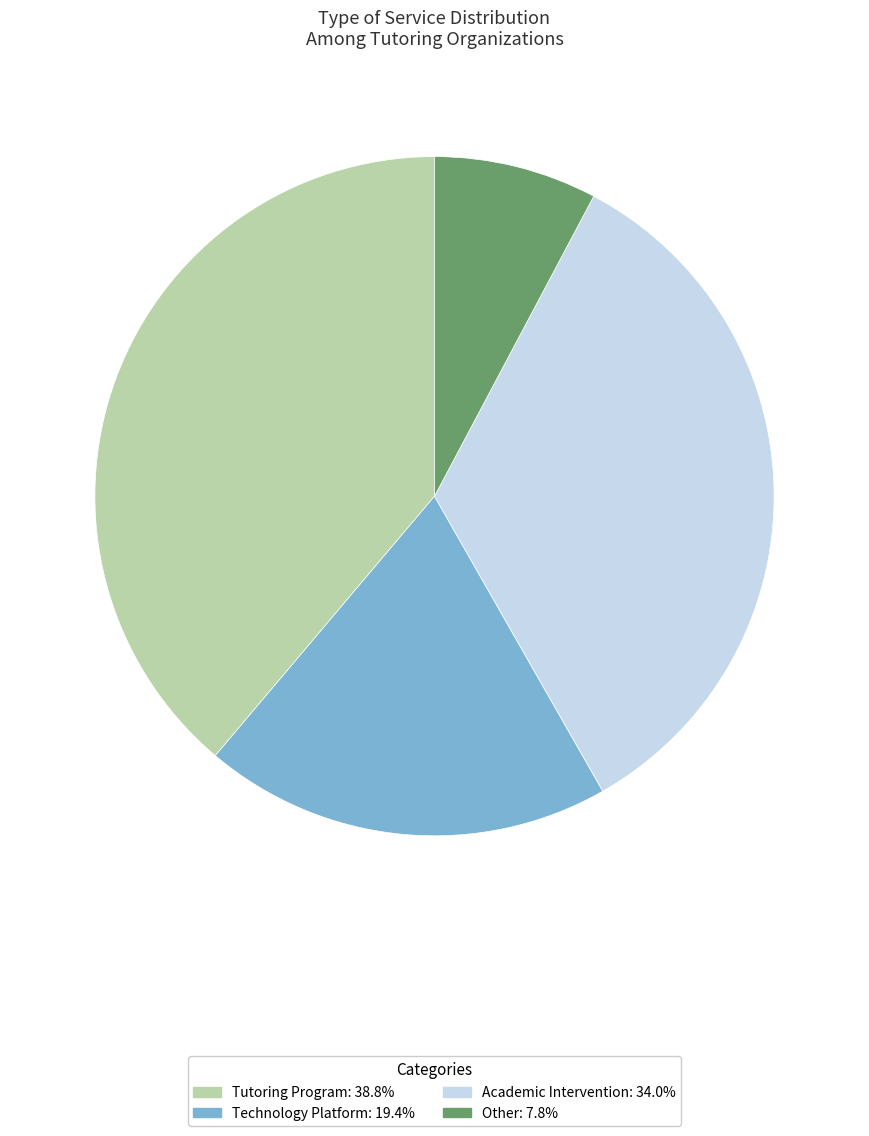

The Tutoring Program slice represents 33% of the pie. True or false?

False